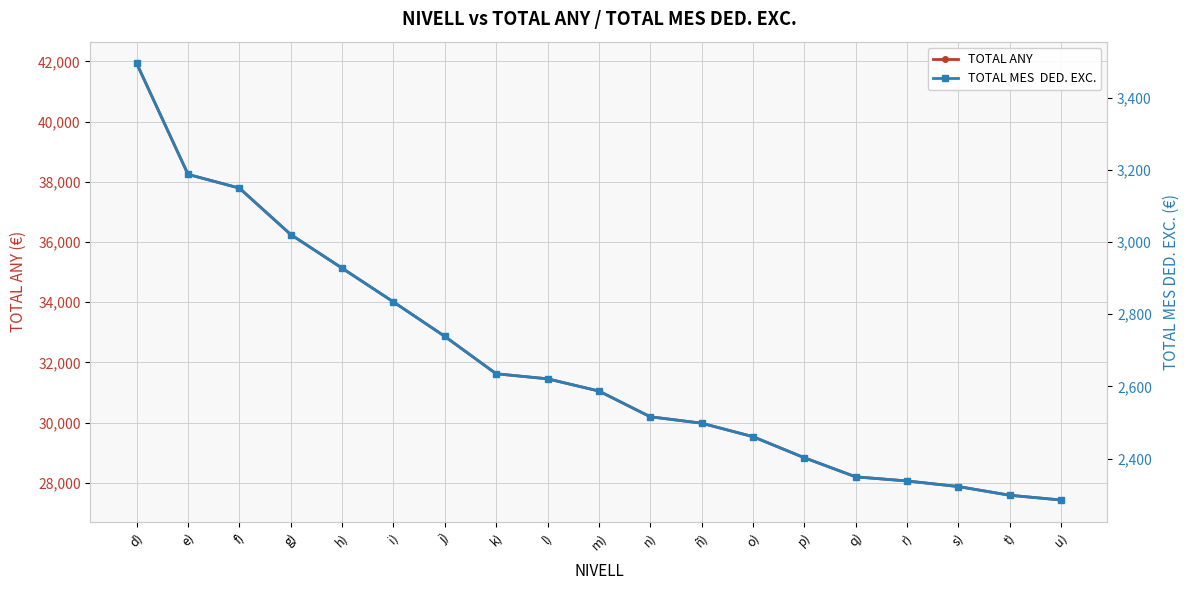

True or false: TOTAL MES  DED. EXC. and TOTAL ANY cross at least once.

False